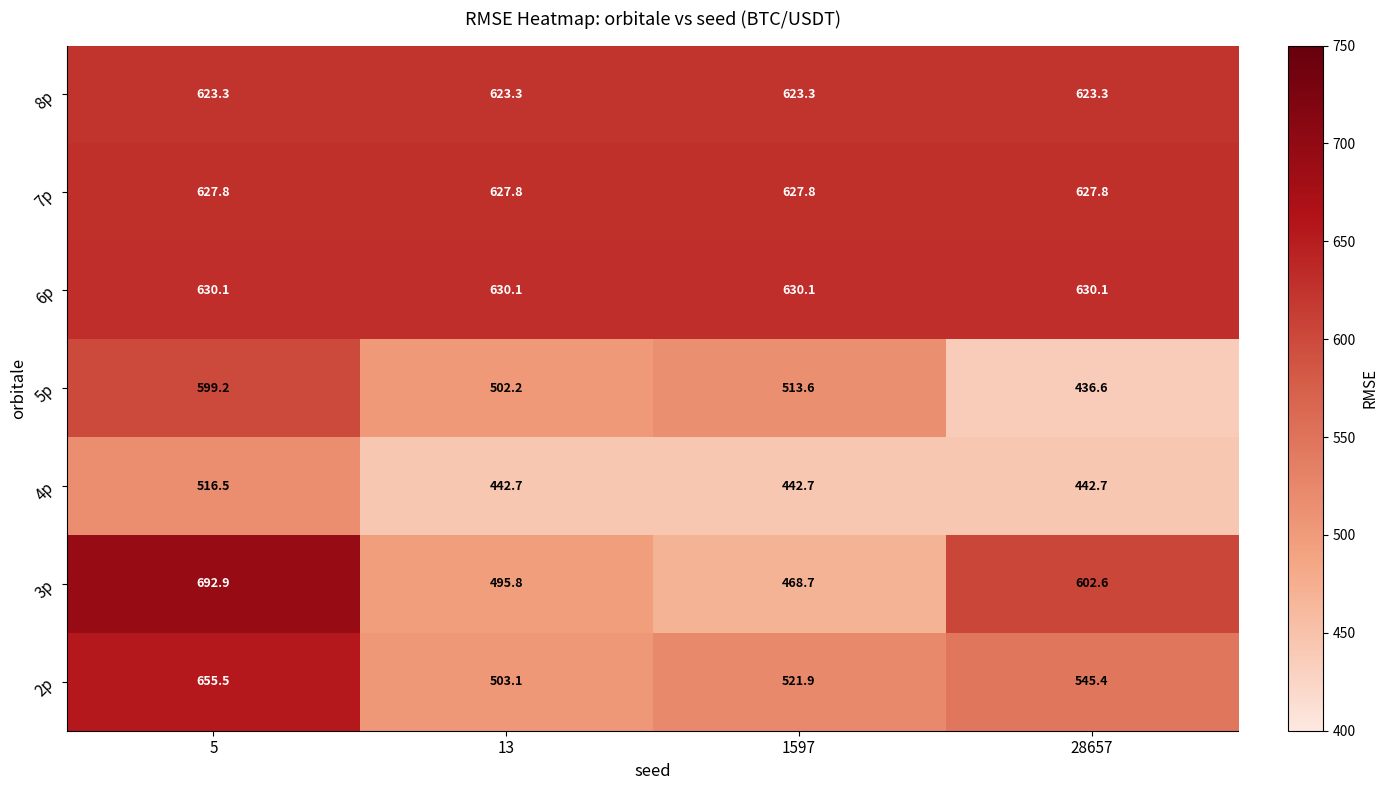

Read the 7p value at 1597.

627.8